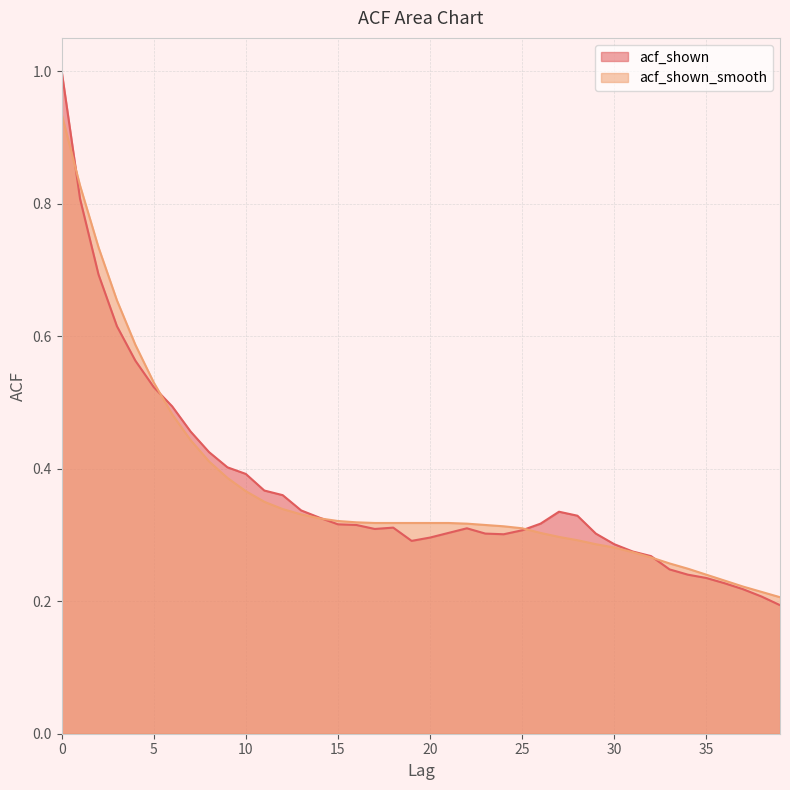

What is the average value of the acf_shown_smooth series?

0.4